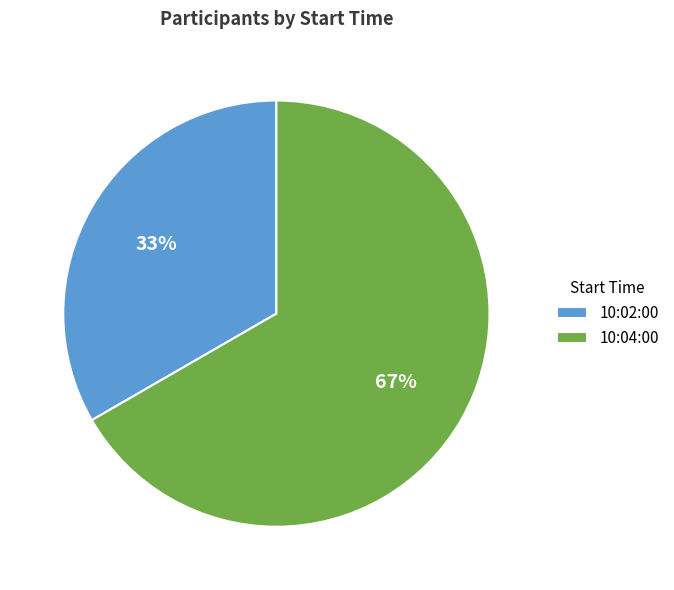

To the nearest percent, what percentage of the pie is 10:04:00?

67%